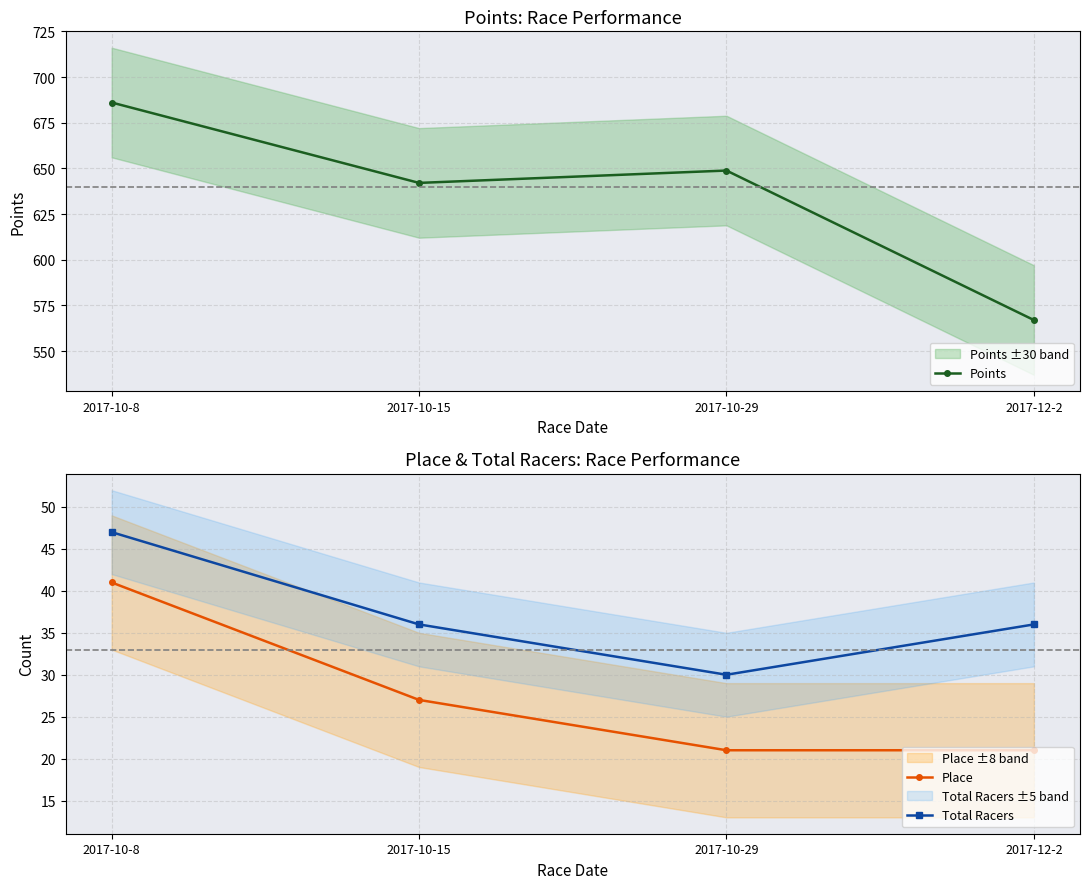

Reading left to right, what are all the values shown in this chart?

Points: 2017-10-8=686.1	2017-10-15=642.0	2017-10-29=648.8	2017-12-2=567.0
Place: 2017-10-8=41.0	2017-10-15=27.0	2017-10-29=21.0	2017-12-2=21.0
Total Racers: 2017-10-8=47.0	2017-10-15=36.0	2017-10-29=30.0	2017-12-2=36.0